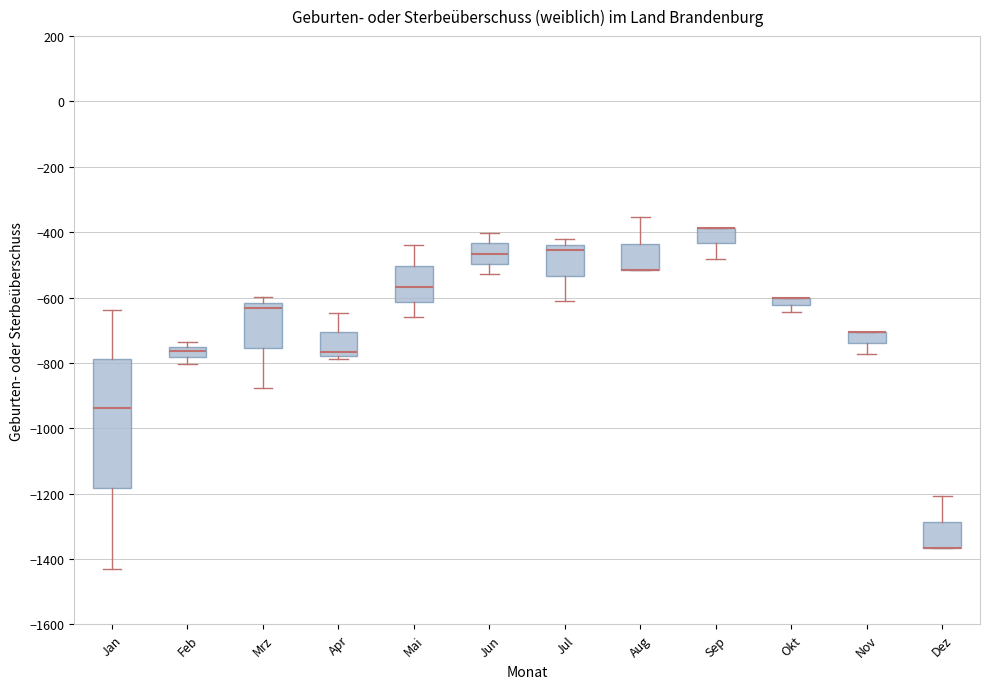

Comparing the boxes themselves (not the whiskers), which one is the tallest?

Jan